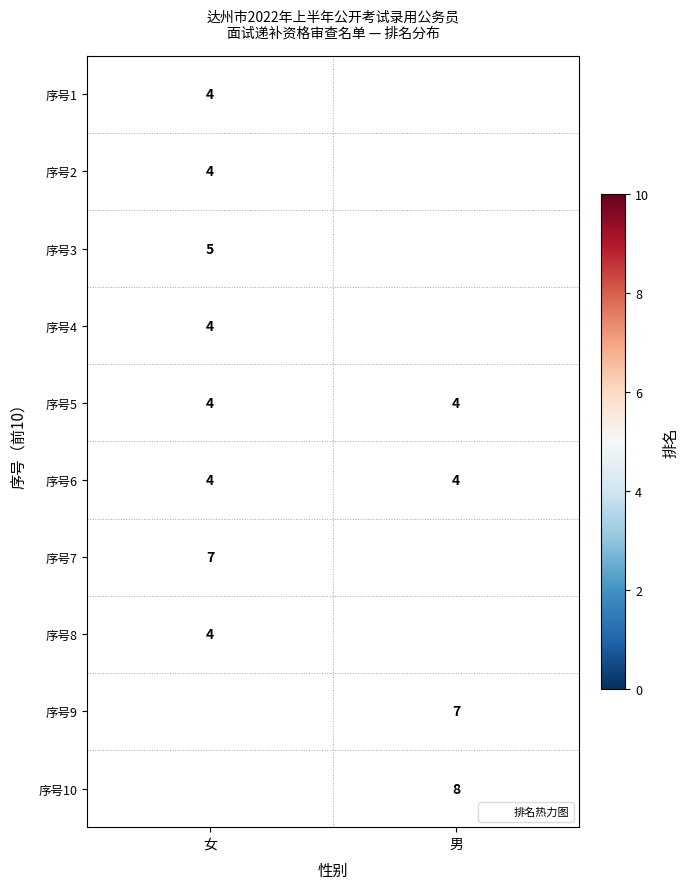

How many values in 序号3 are above zero?

1